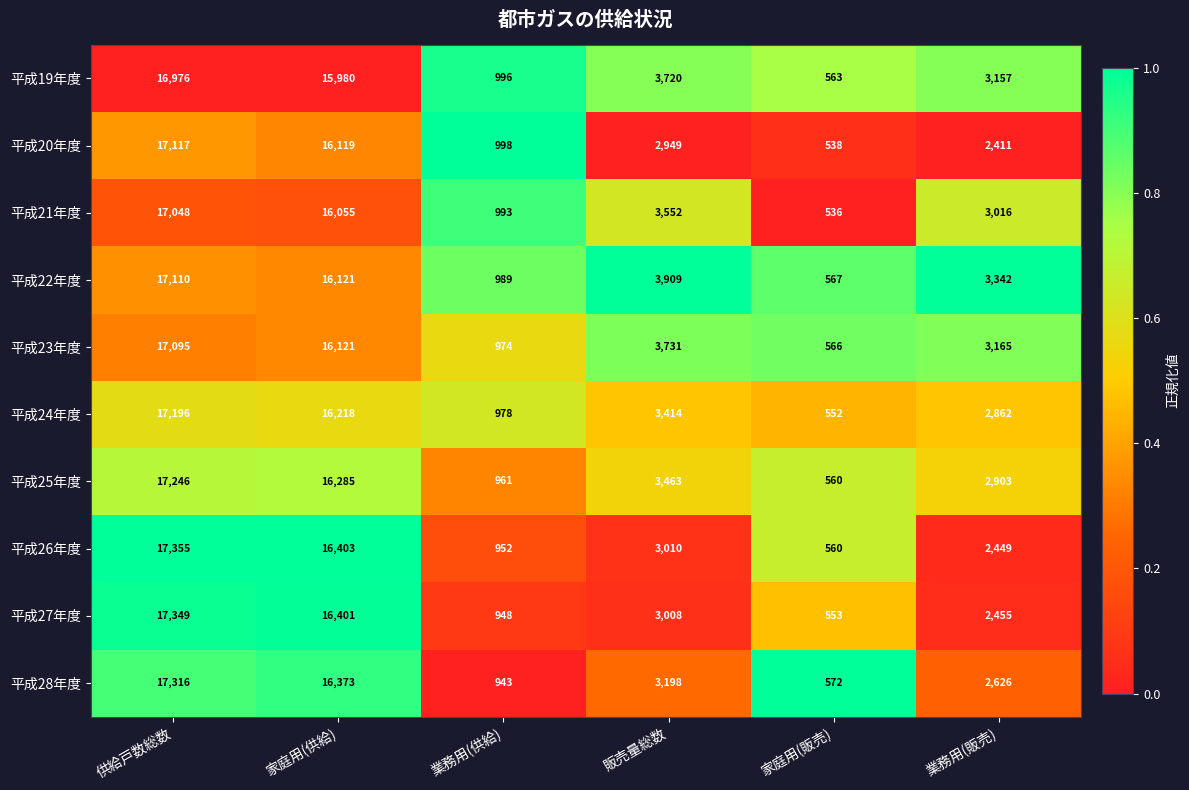

Which series has the largest total across all categories?

平成22年度